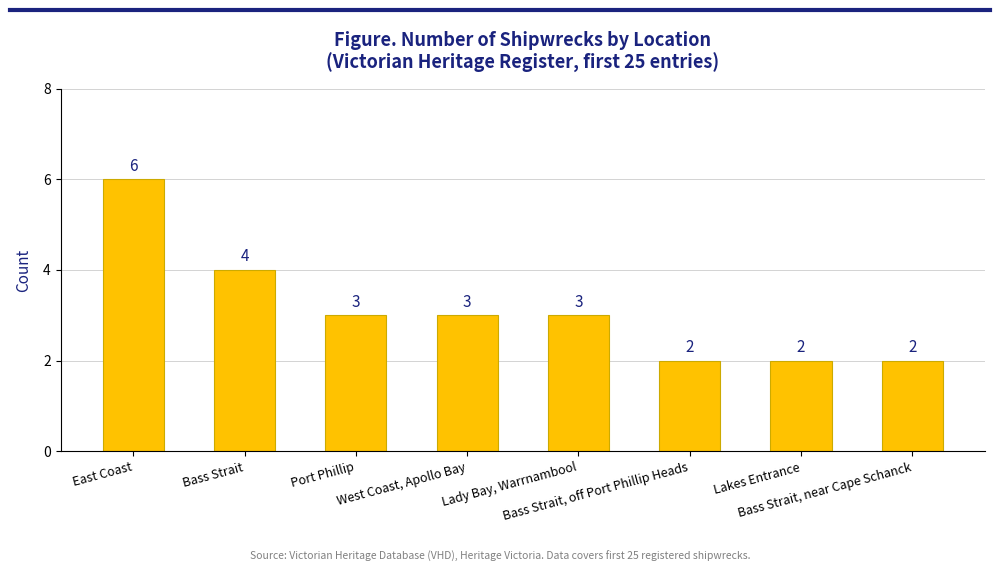

What is the sum of the values at Lakes Entrance and Bass Strait?

6